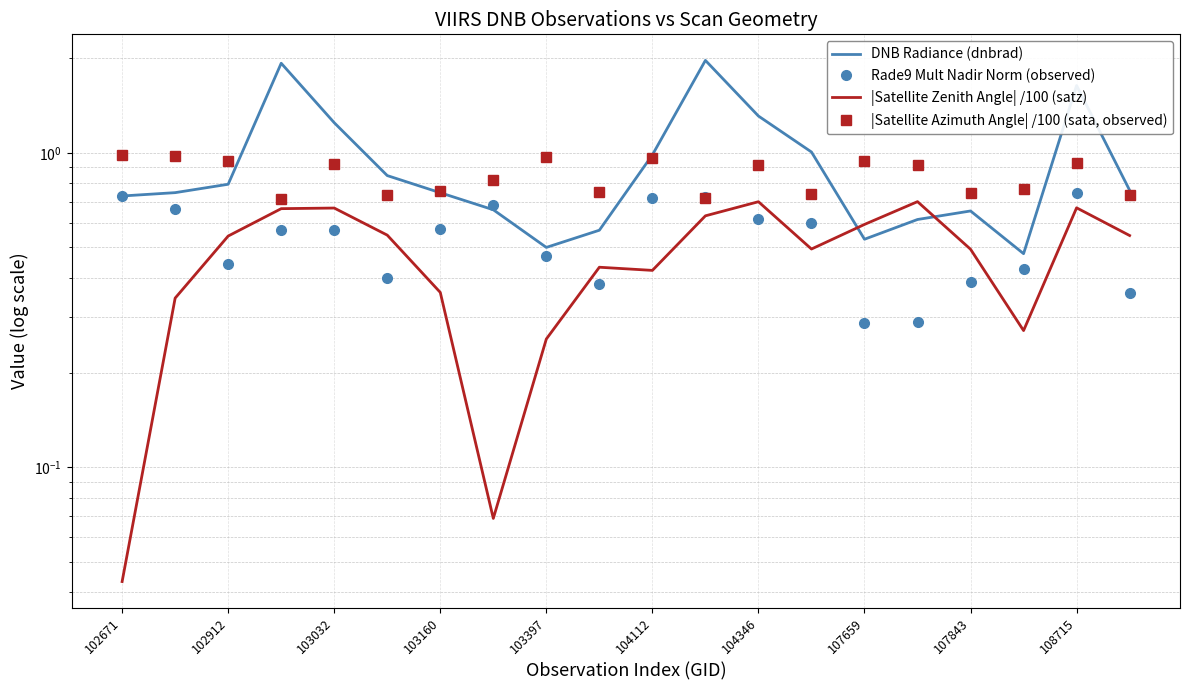

At how many categories does at least one series exceed 0?

20